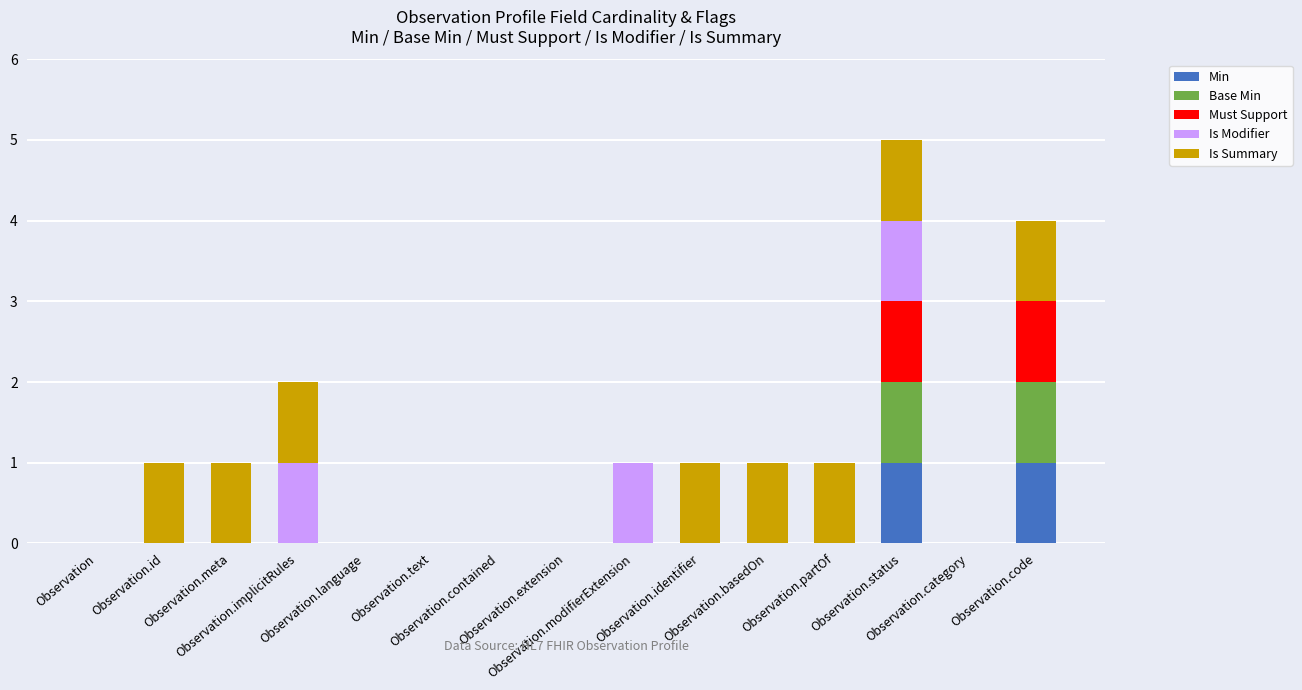

List the series in order of their peak value, lowest first.

Min, Base Min, Must Support, Is Modifier, Is Summary